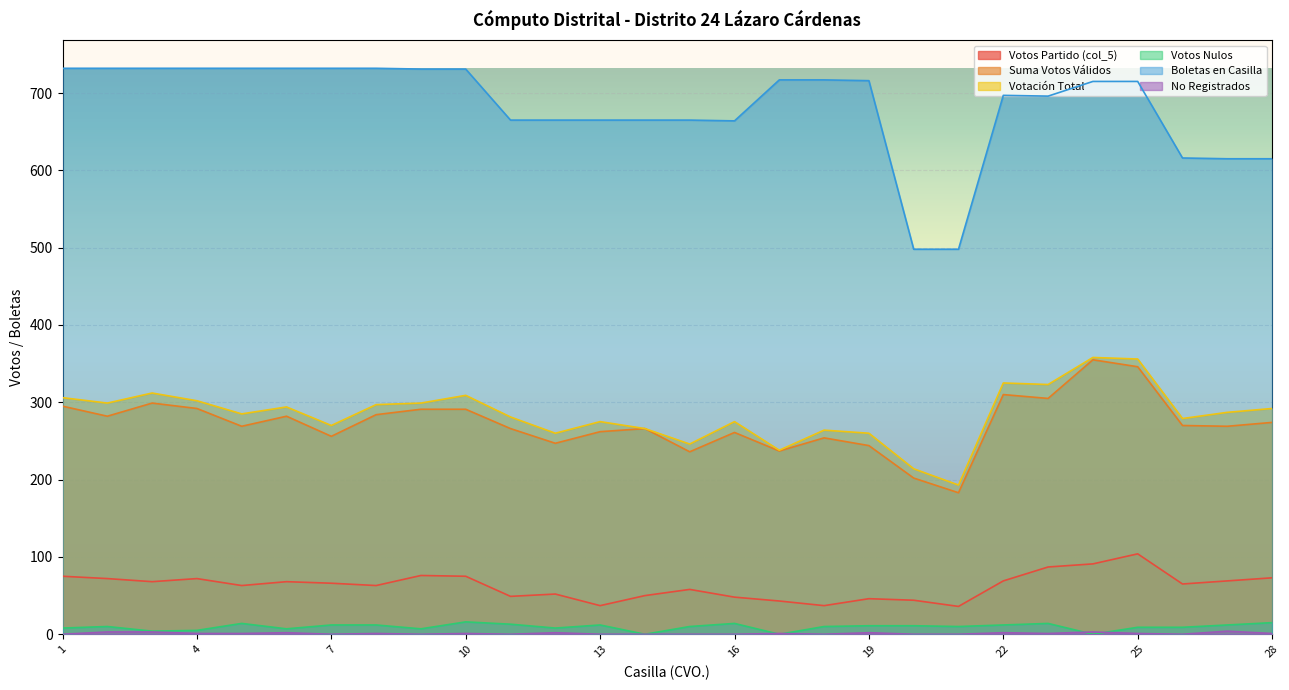

Where does the col_23 series first go above 1?

2